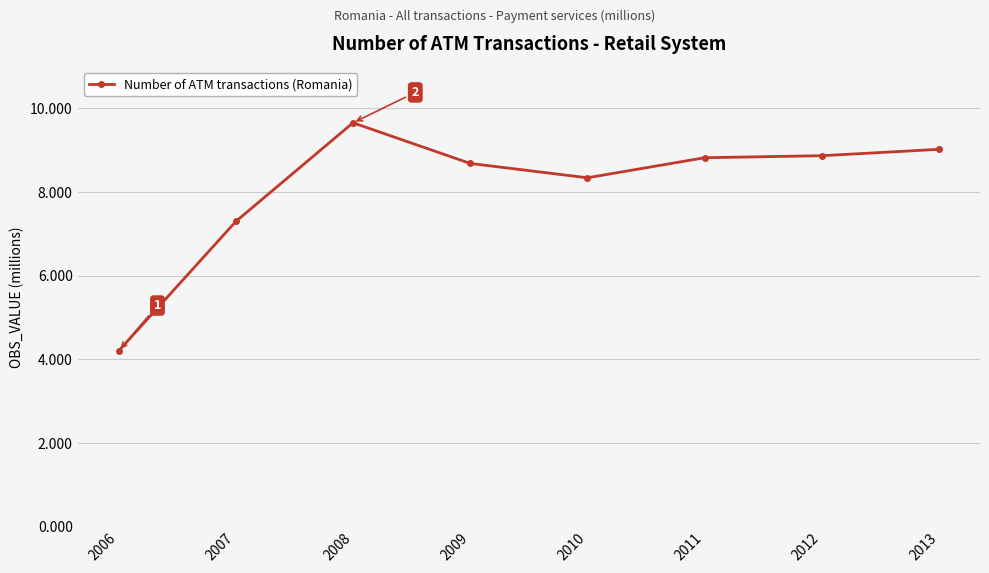

Where is the first local maximum?

2008